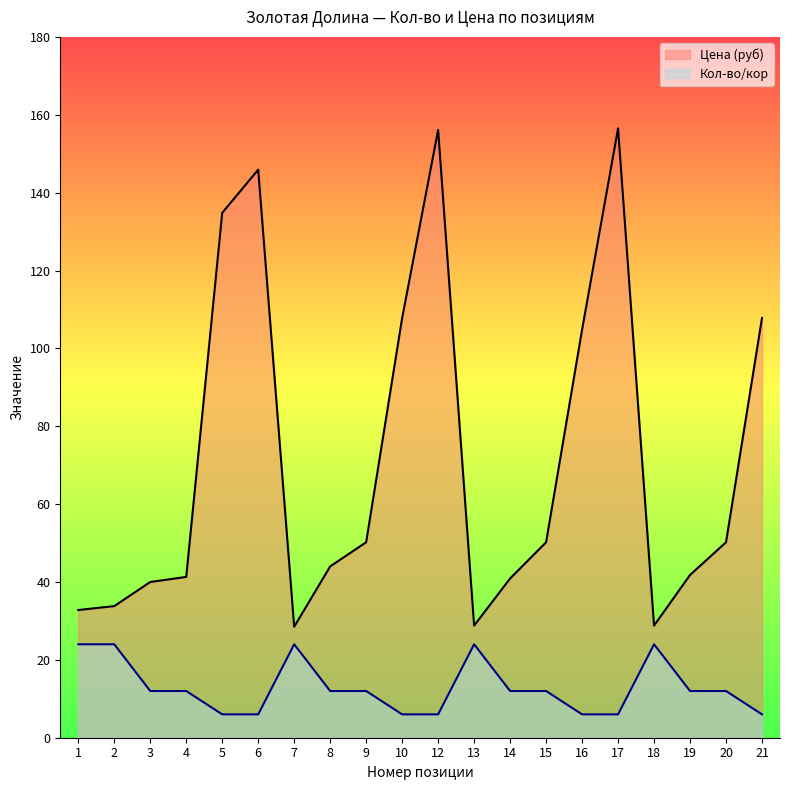

In Цена (руб), how many points are lower than both neighbors (excluding endpoints)?

3